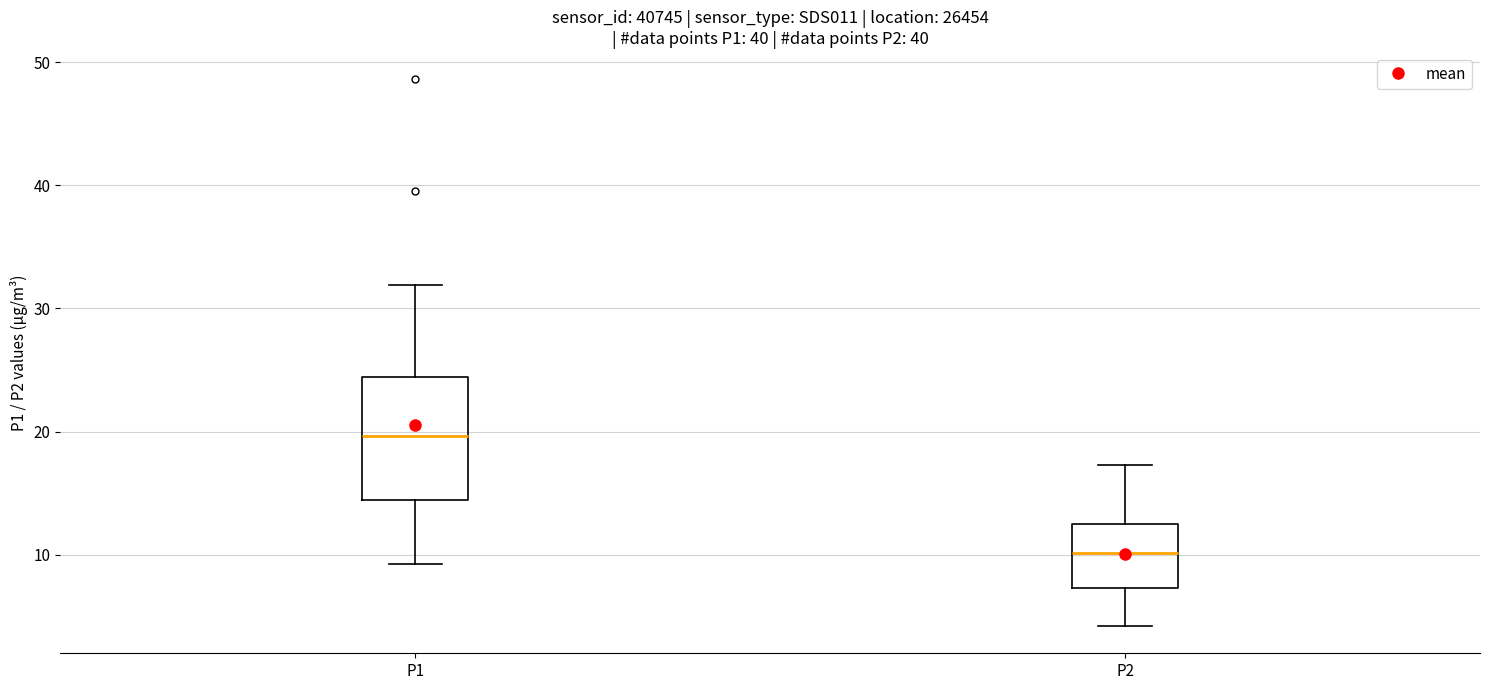

Which box is the tallest, from its lower edge to its upper edge?

P1